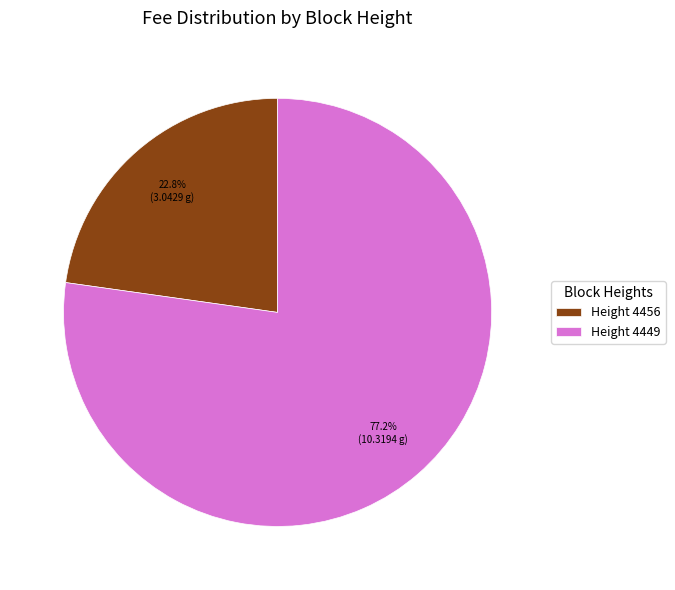

What is the ratio of the value at Height 4456 to the value at Height 4449?

0.3